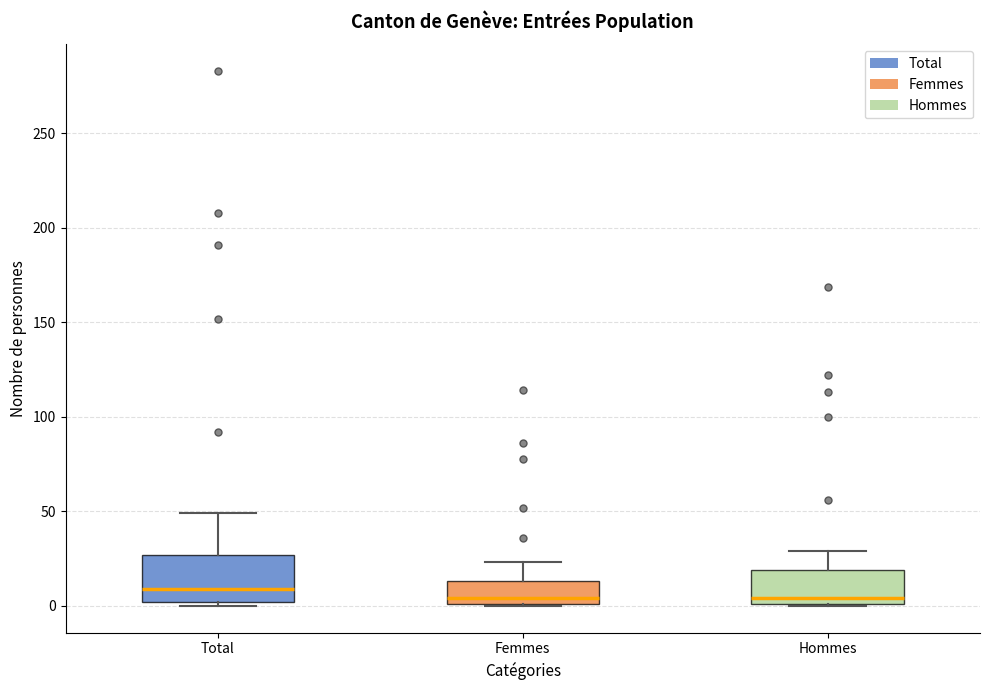

Reading left to right, transcribe this box plot: for each box, give where its median line is, the range the box spans, and where its two whiskers end, as read against the y-axis. The values are not printed on the chart, so give them approximately, as read against the axis.

Total: median 10, box 0 to 25, whiskers 0 (just below the box's lower edge) to 50
Femmes: median 5, box 0 to 15, whiskers 0 to 25
Hommes: median 5, box 0 to 20, whiskers 0 to 30